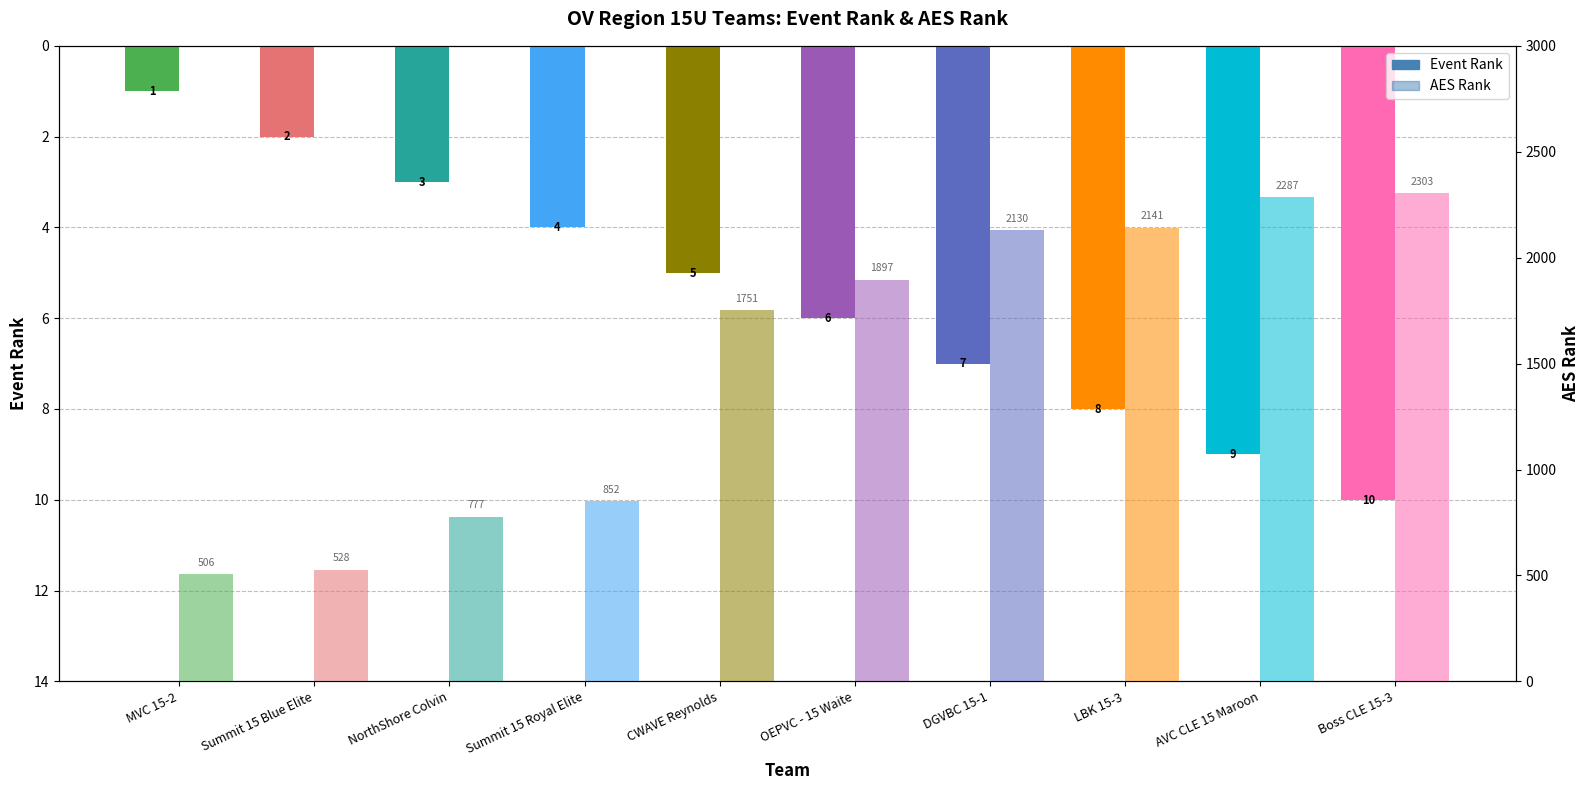

What is the sum of the AES Rank values at CWAVE Reynolds and LBK 15-3?

3892